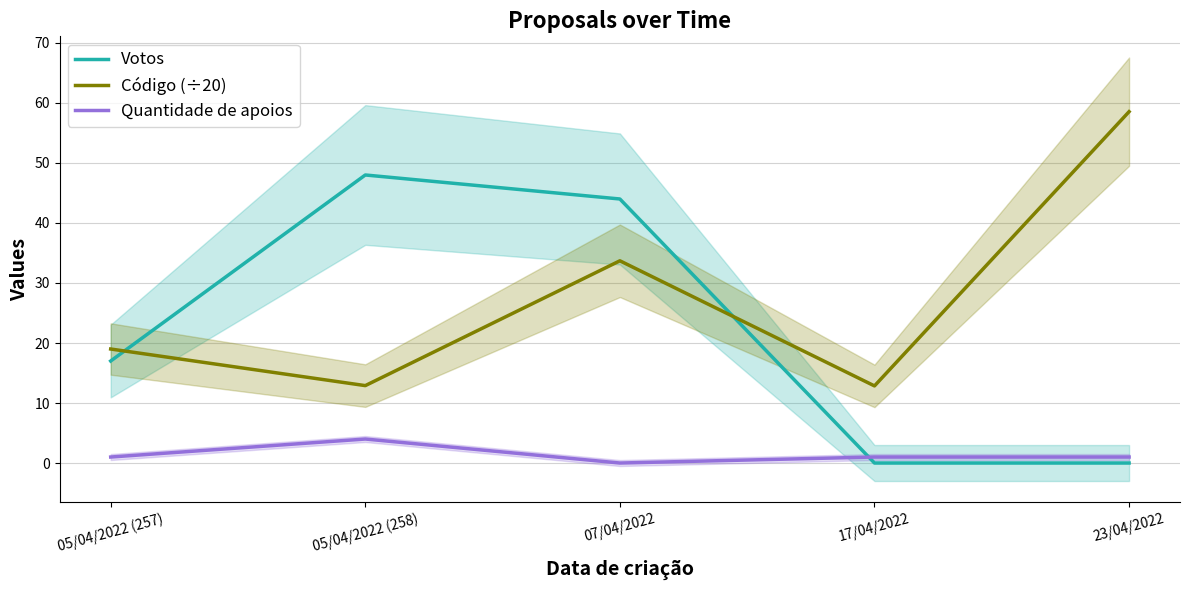

What is the sum of the Código (÷20) values at 07/04/2022 and 23/04/2022?

92.2